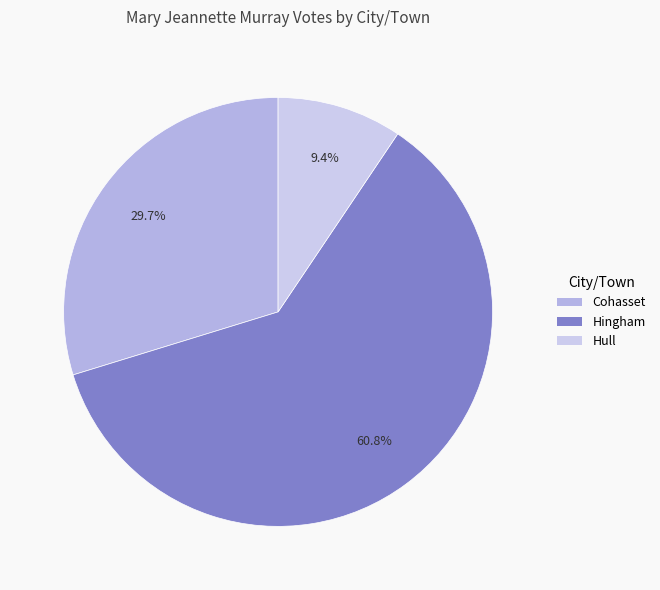

To the nearest percent, what is the difference between the largest and smallest slice percentages?

51%